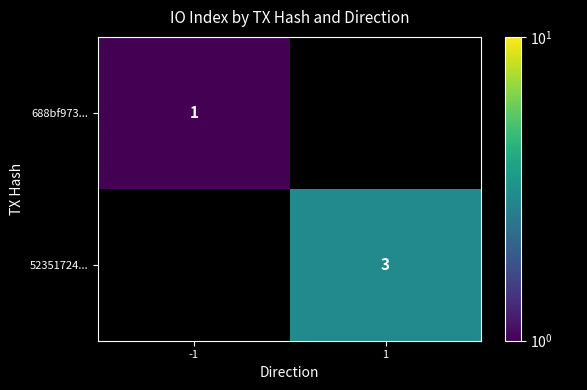

Which label corresponds to the largest value in the chart?

1